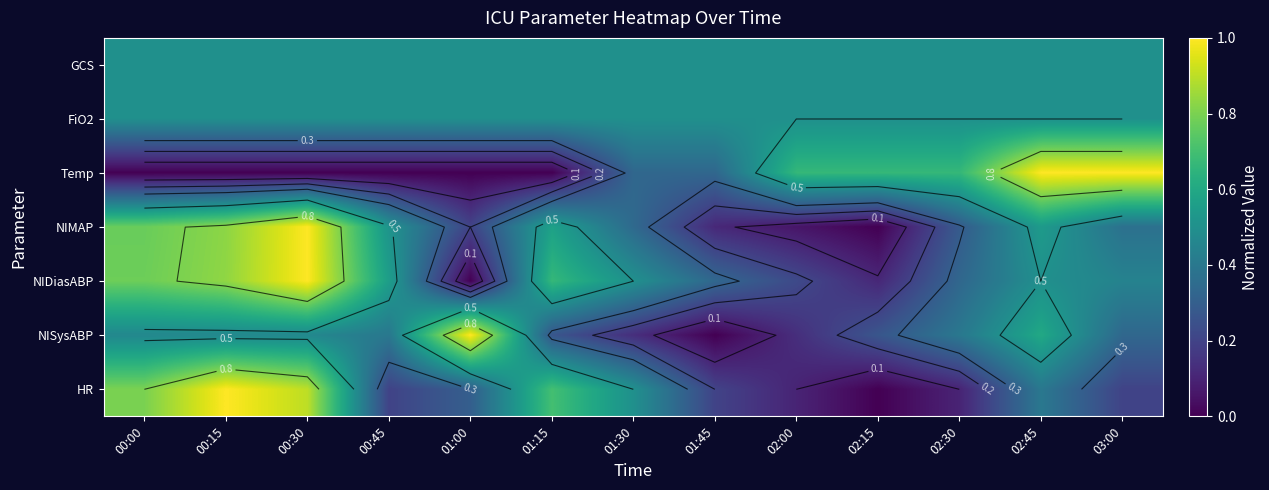

Is it true that Temp equals 0.0 at 01:00?

True